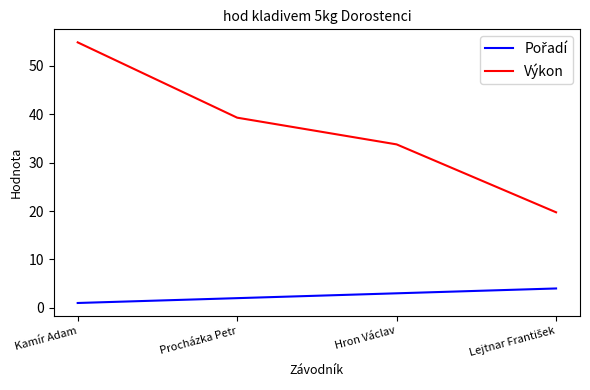

At which category does the chart reach its peak across all series?

Kamír Adam